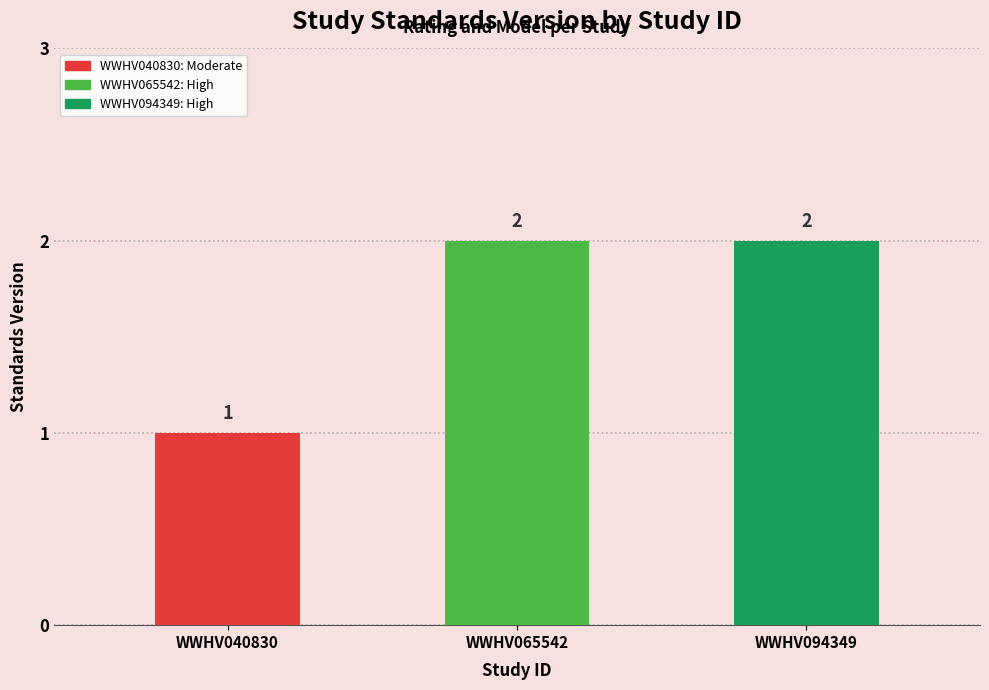

Is it true that the value at WWHV094349 is 3?

False